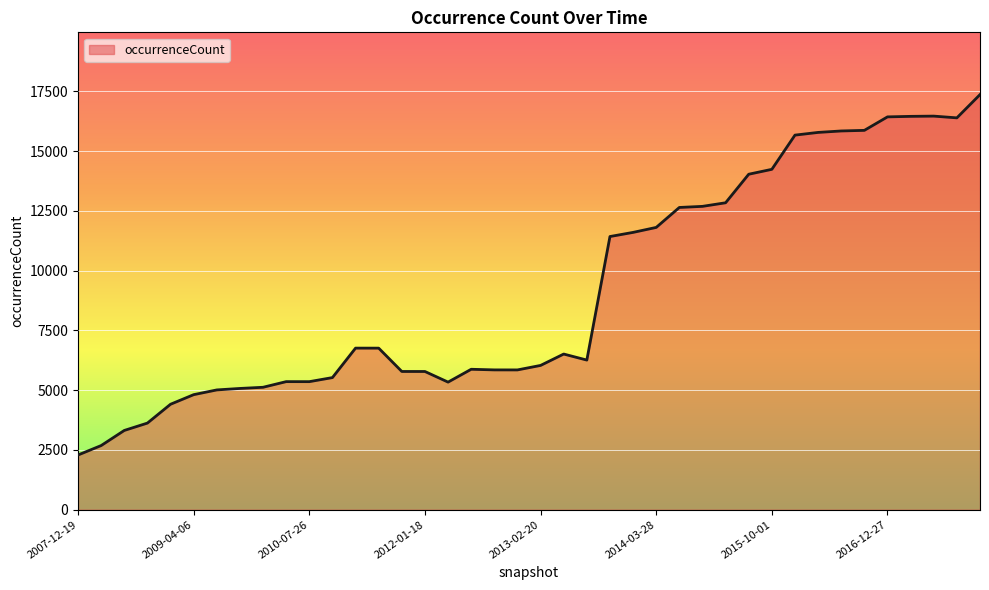

What is the difference between the maximum and minimum values?

15076